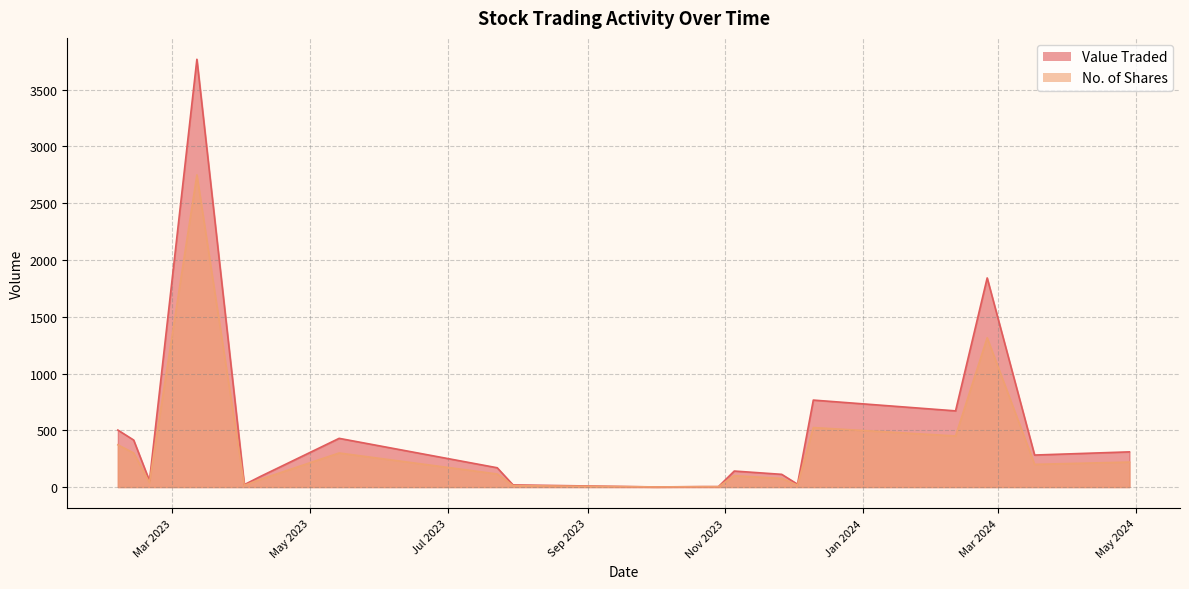

Between 10/12/2023 and 12/02/2023, which series saw the biggest shift?

Value Traded